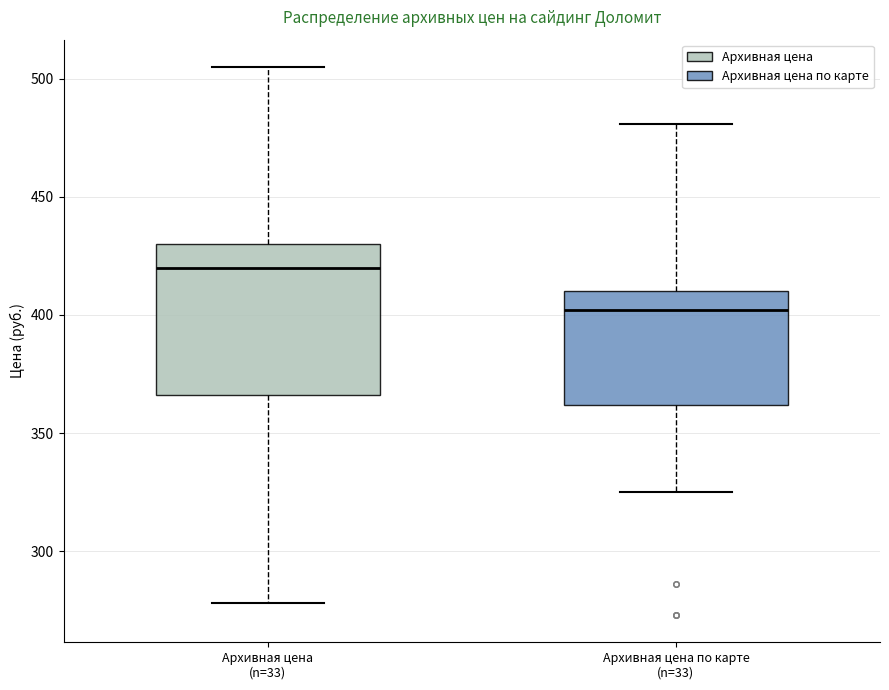

Where is the lower edge of the box for Архивная цена (n=33) on the y-axis? The values are not printed on the chart, so give them approximately, as read against the axis.

365